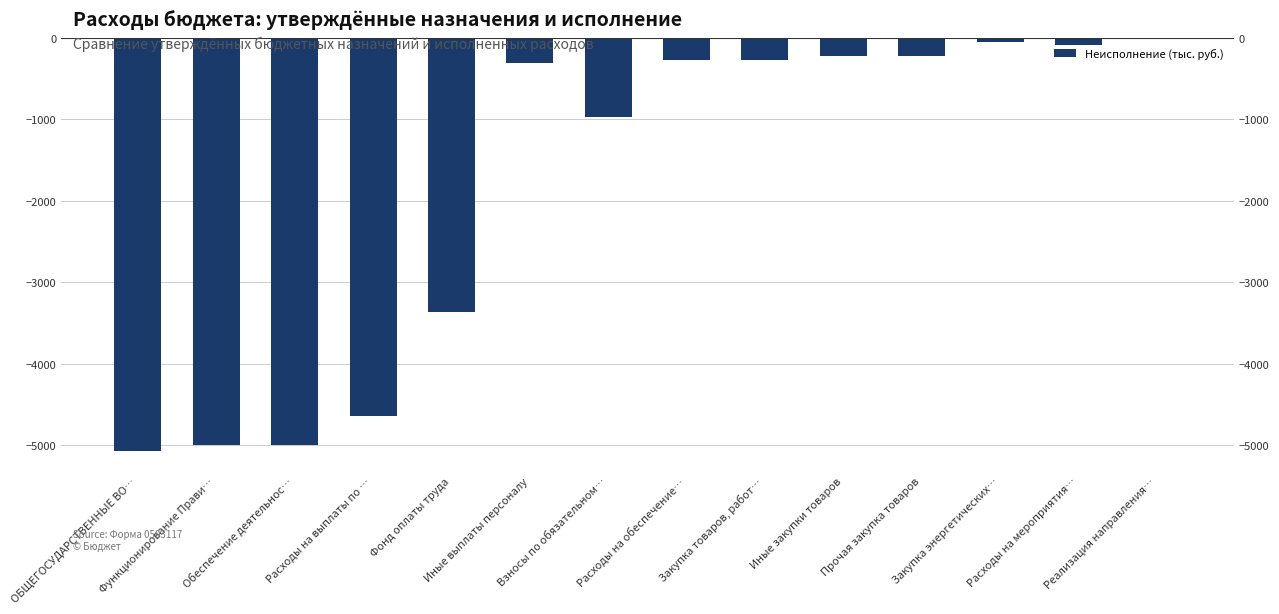

What is the label of the 7th bar from the left?

Взносы по обязательном…